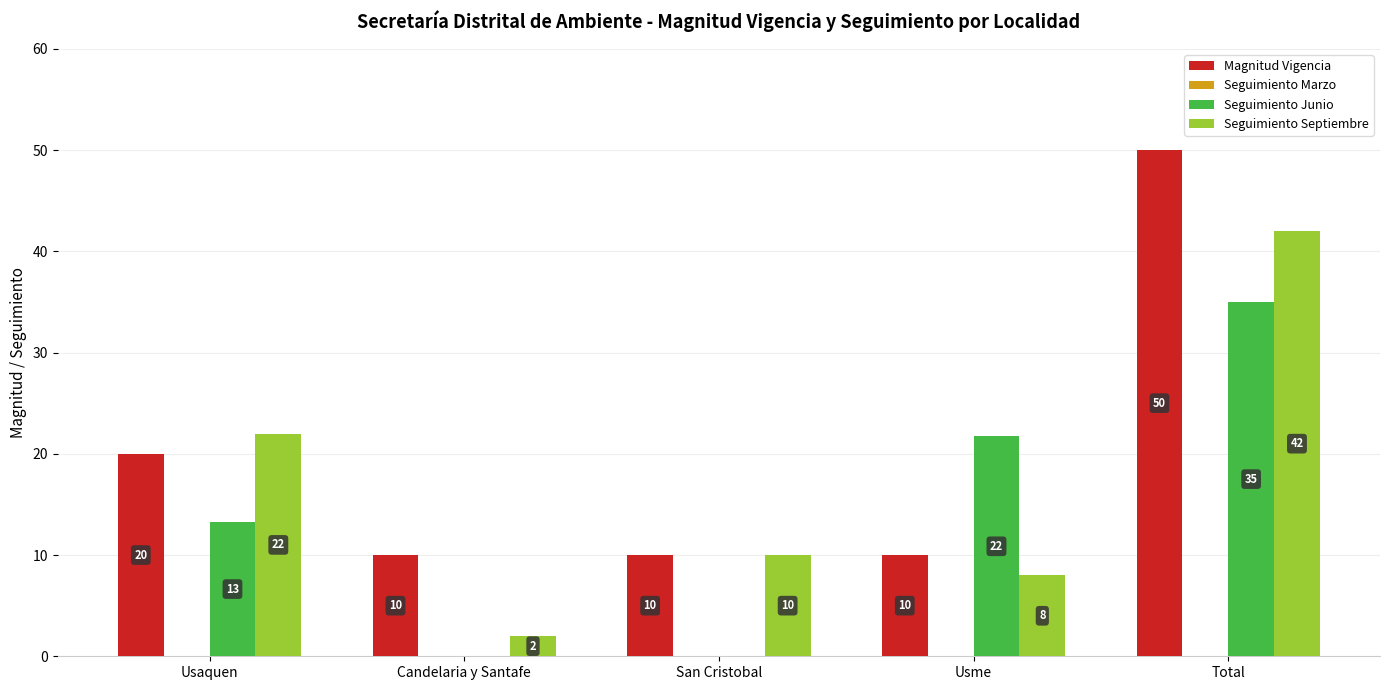

Is it true that Seguimiento Septiembre equals 42.0 at Total?

True